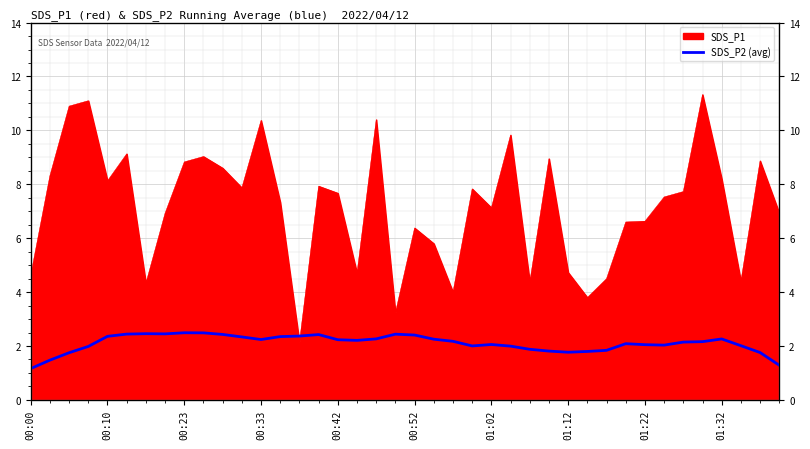

What is the change in value from 16 to 33?

-0.2